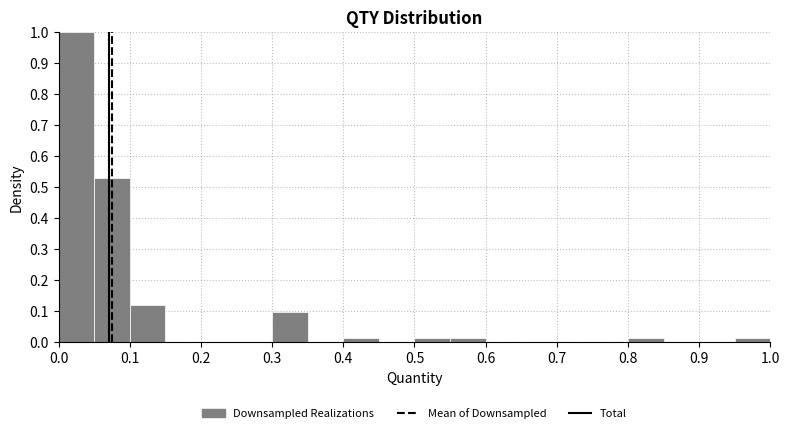

Reading left to right, transcribe this chart: for each bar, give the range it covers on the x-axis and its height. The values are not printed on the chart, so give them approximately, as read against the axis.

0.00 to 0.05: 1.00
0.05 to 0.10: 0.53
0.10 to 0.15: 0.12
0.15 to 0.20: 0
0.20 to 0.25: 0
0.25 to 0.30: 0
0.30 to 0.35: 0.10
0.35 to 0.40: 0
0.40 to 0.45: 0.01
0.45 to 0.50: 0
0.50 to 0.55: 0.01
0.55 to 0.60: 0.01
0.60 to 0.65: 0
0.65 to 0.70: 0
0.70 to 0.75: 0
0.75 to 0.80: 0
0.80 to 0.85: 0.01
0.85 to 0.90: 0
0.90 to 0.95: 0
0.95 to 1.00: 0.01